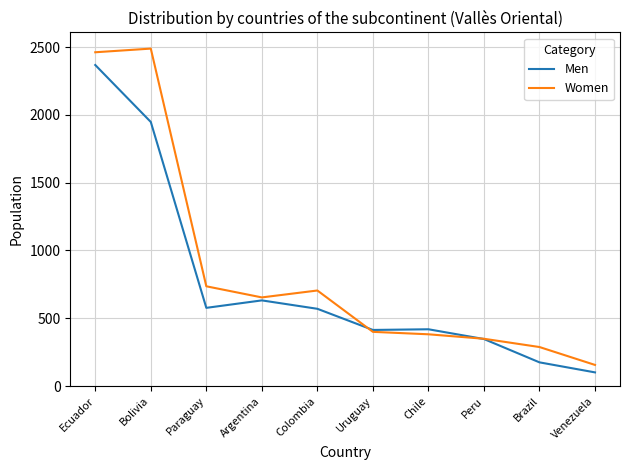

Which category has the highest value across all series?

Bolivia